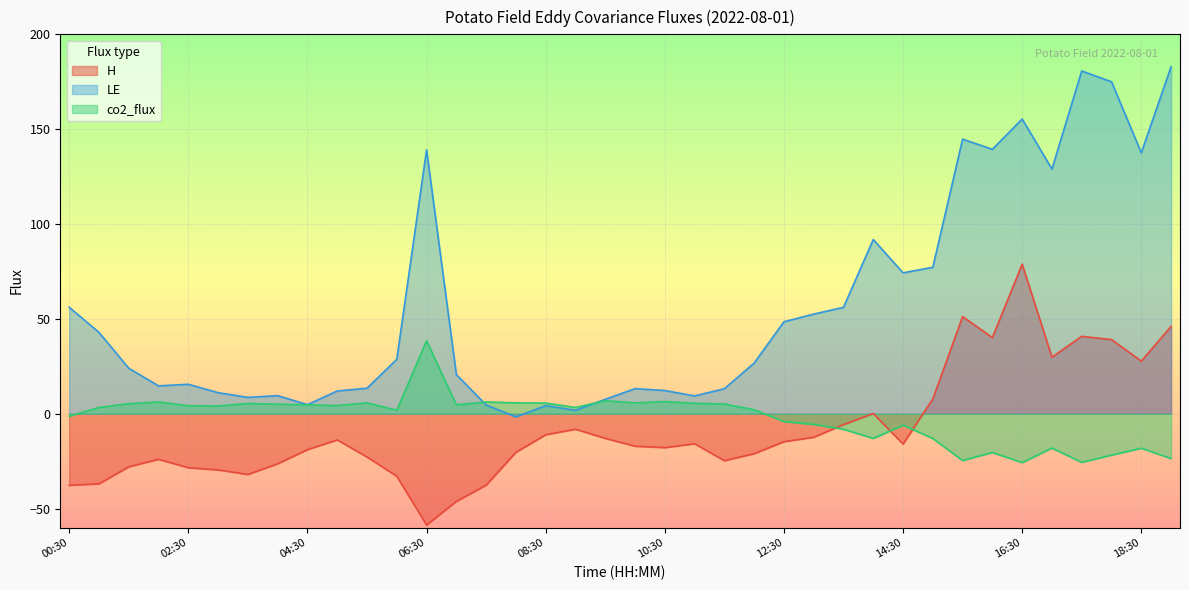

At which label does co2_flux reach its minimum?

16:30